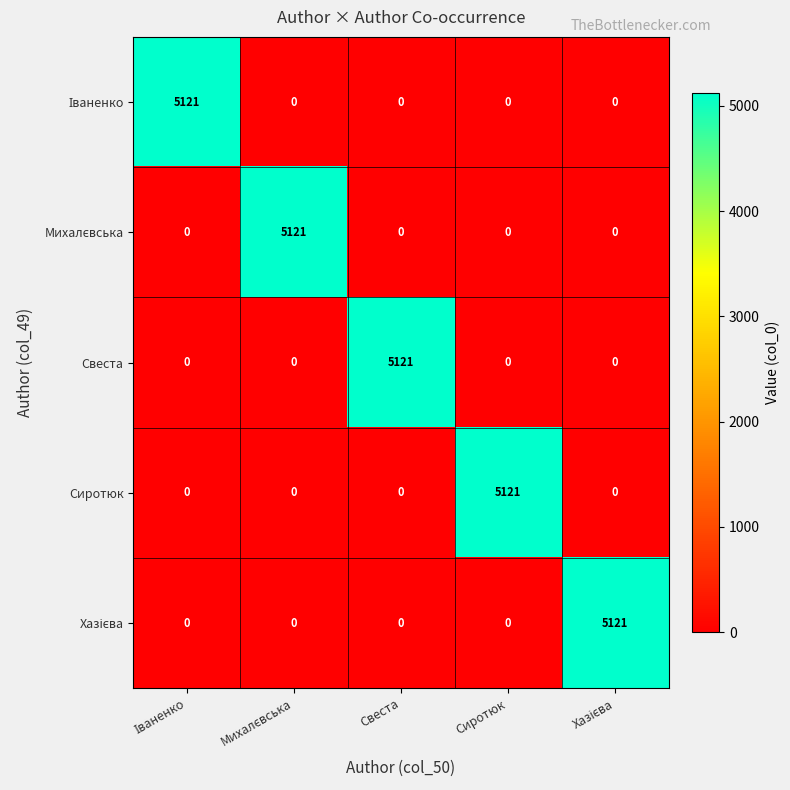

How many series are shown in this chart?

5